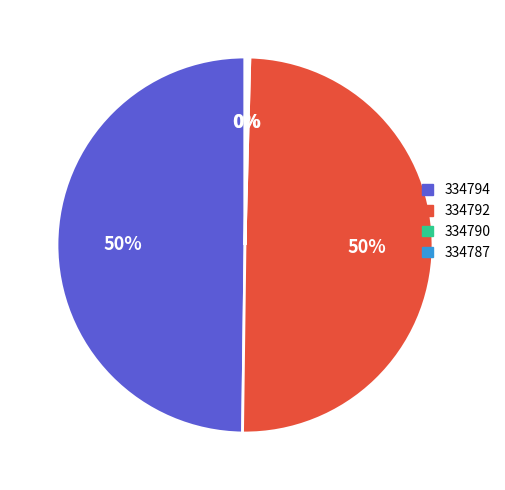

To the nearest percent, what portion does 334794 represent?

50%